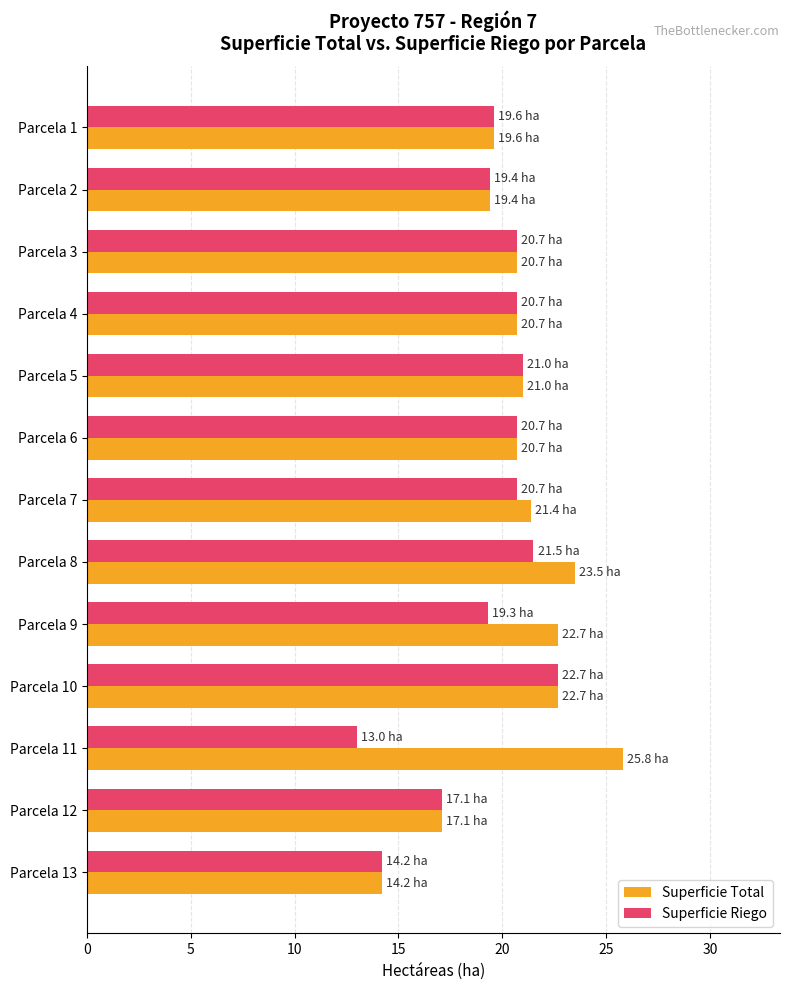

The Superficie Total series shows 40.9 at Parcela 8. True or false?

False